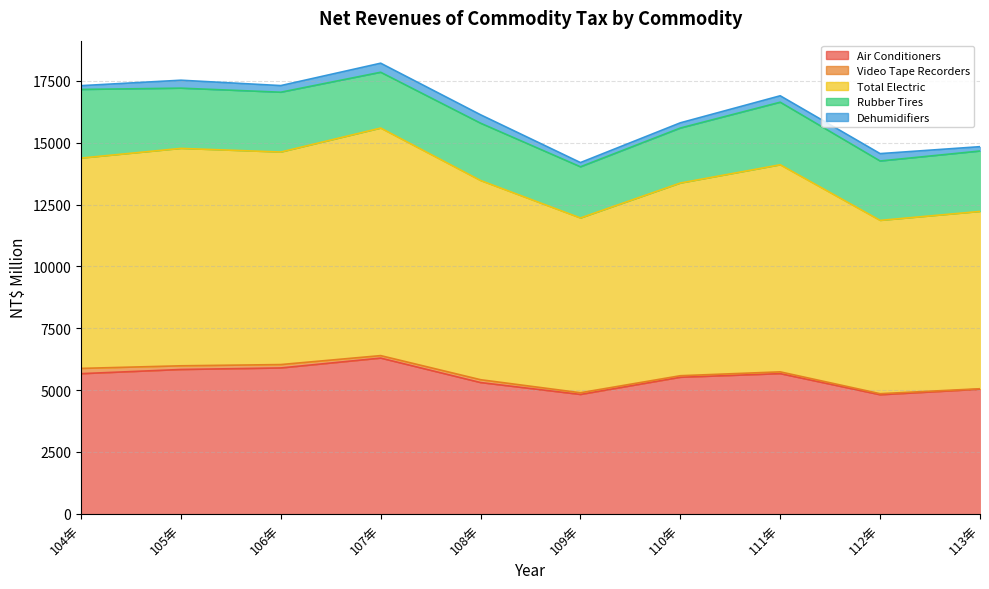

How many values in the Dehumidifiers series exceed 268?

4